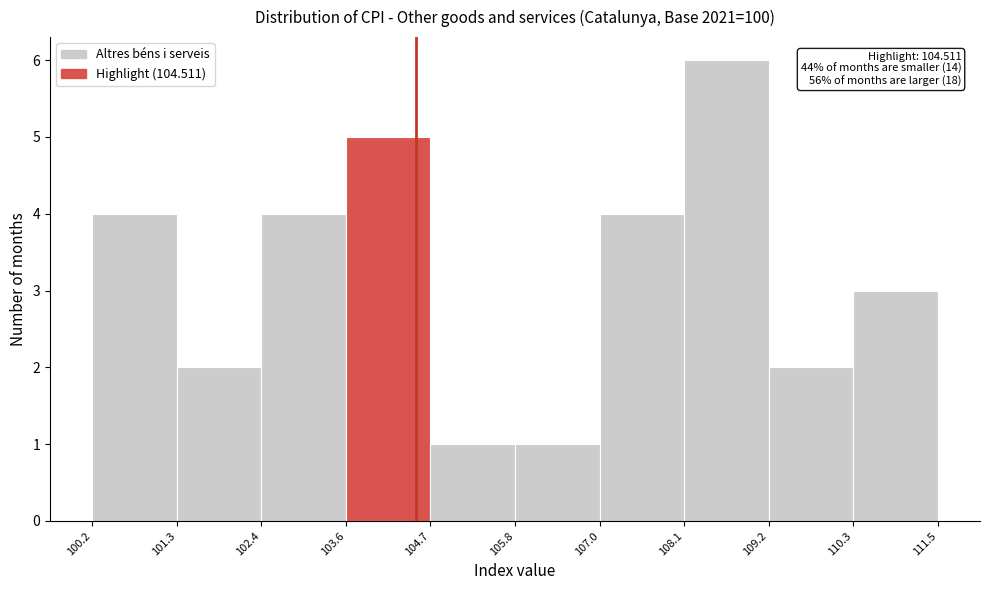

Over which range of the x-axis is the bar tallest?

108.1 to 109.2